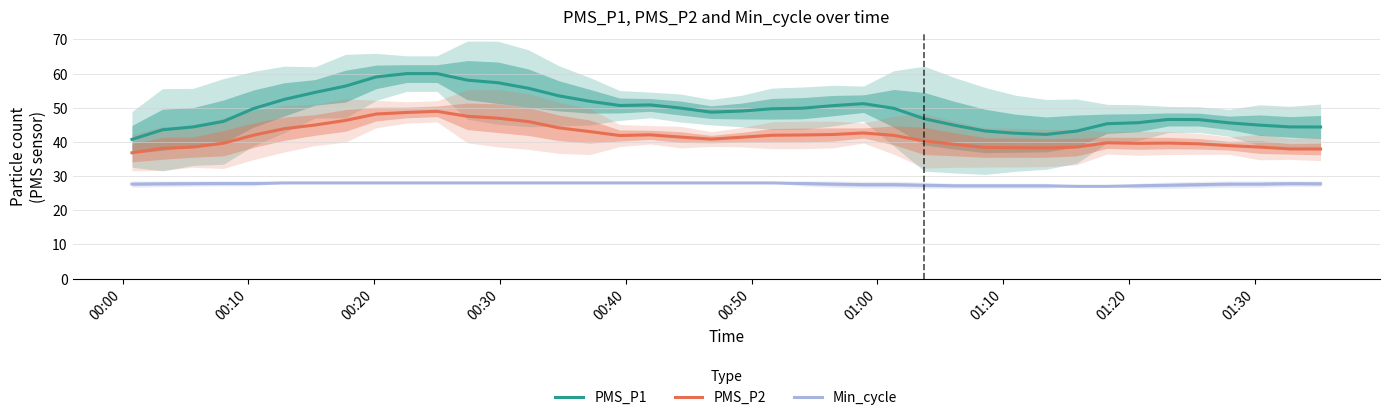

What is the highest value of the PMS_P2 series?

49.0